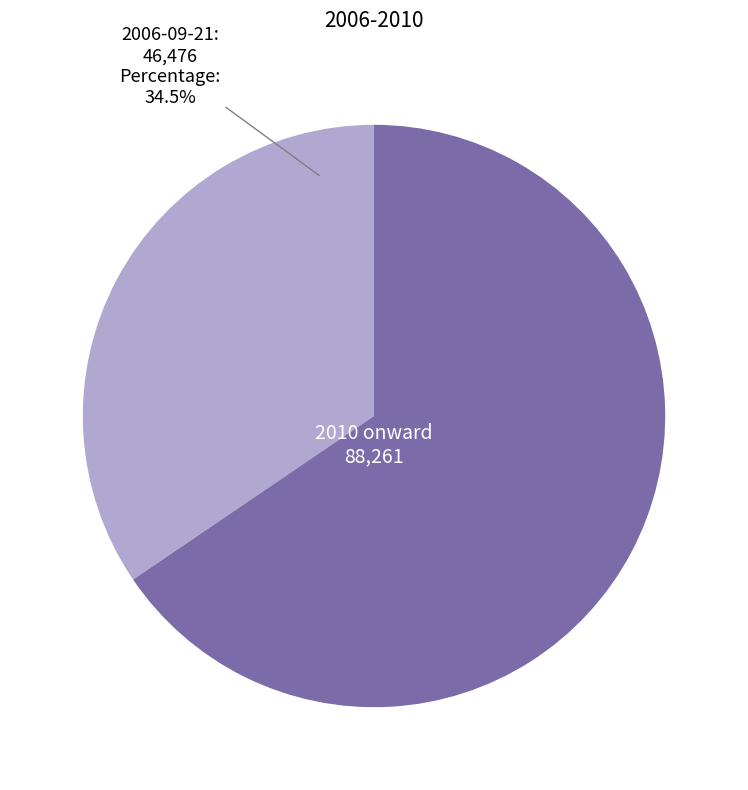

Rank the categories by value from highest to lowest.

2010 onward, 2006-09-21